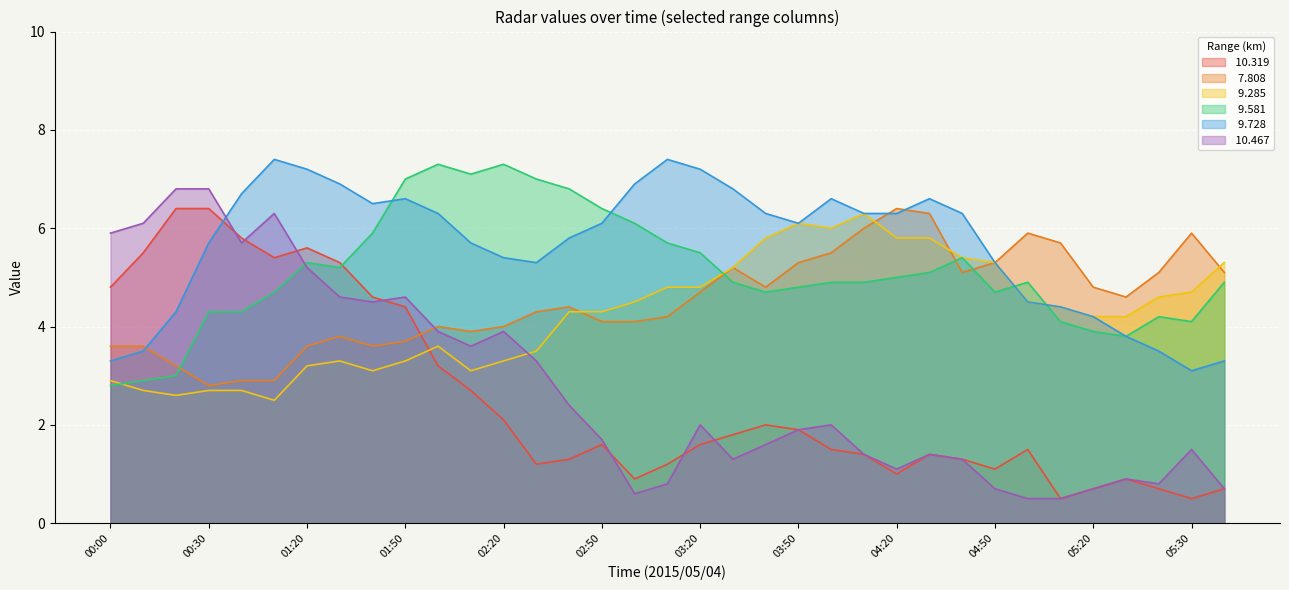

What is the greatest value displayed?

7.4